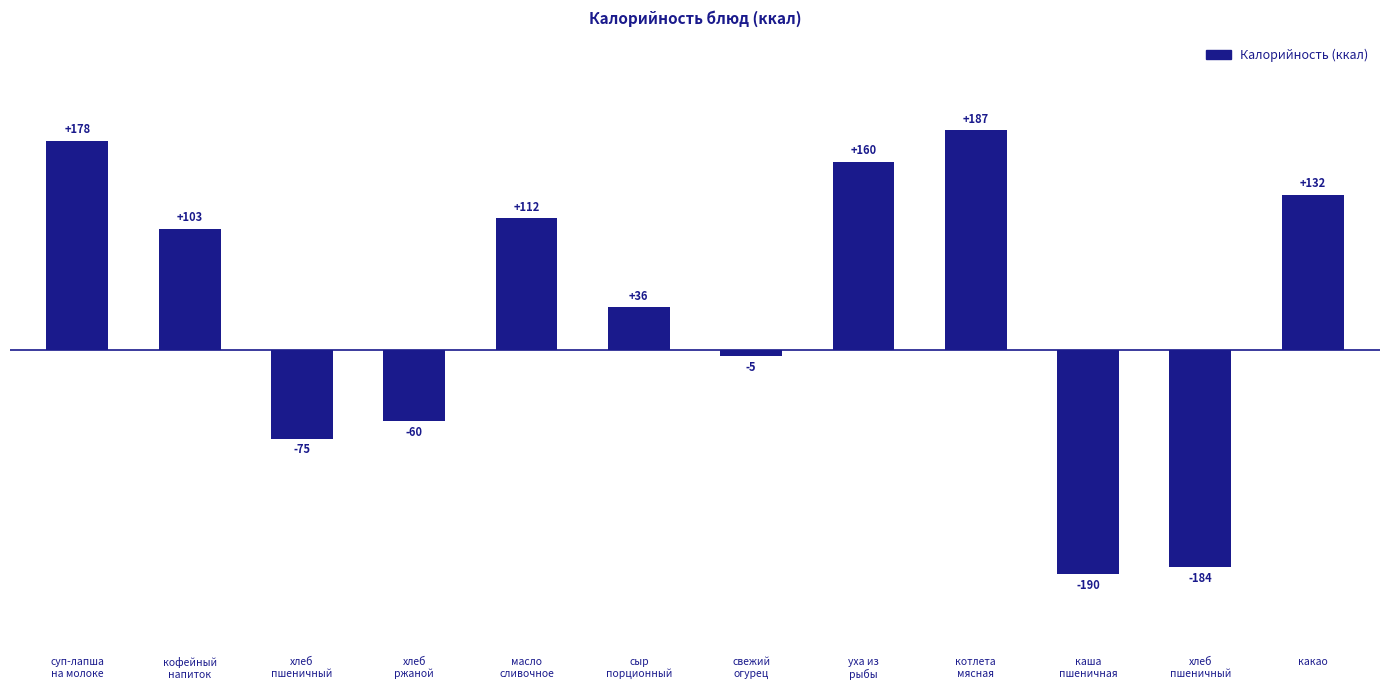

Where does the data first go above 103?

суп-лапша
на молоке